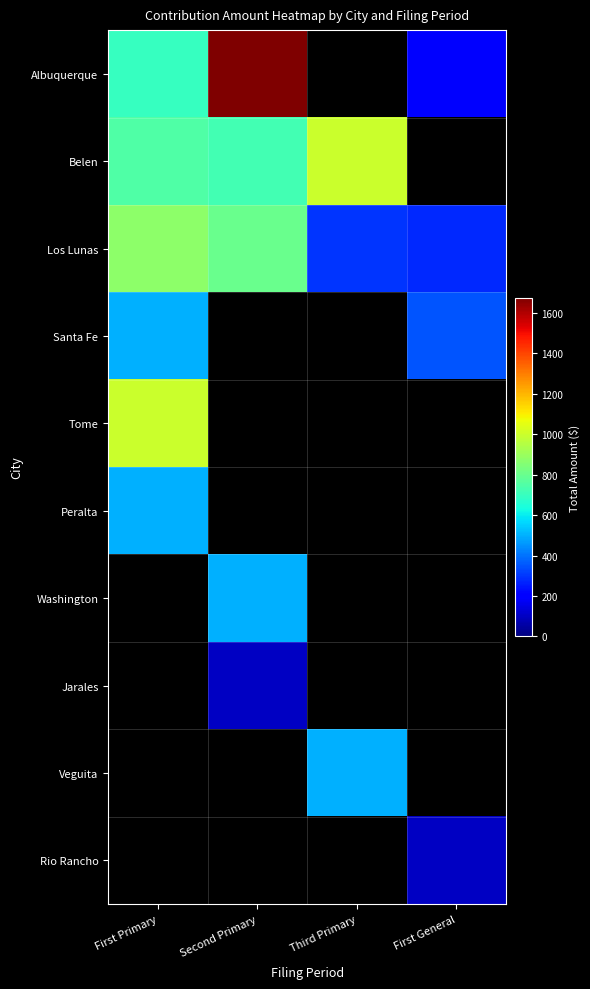

What is the highest value of the Tome series?

1000.0